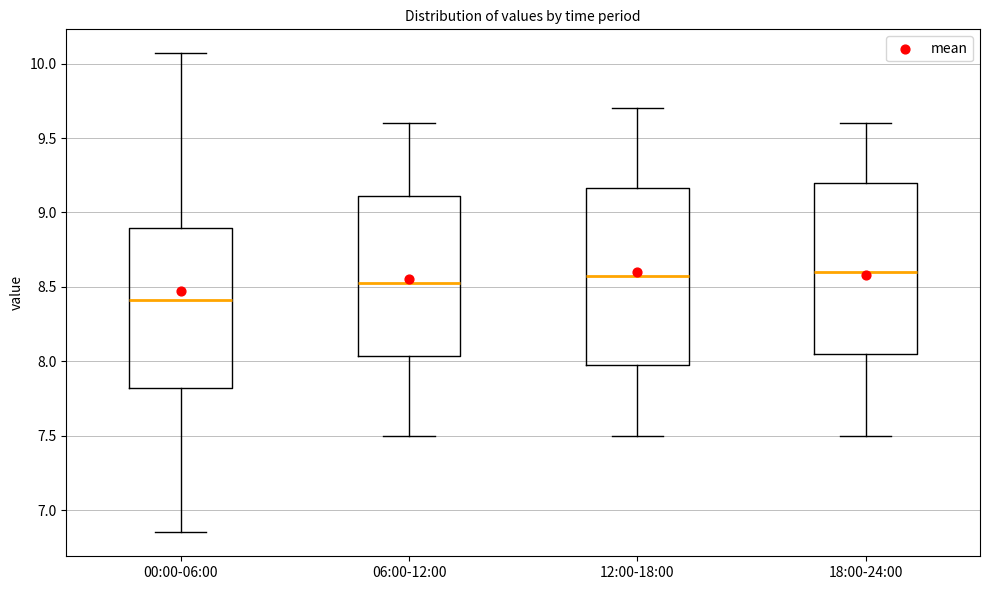

Where is the lower edge of the box for 00:00-06:00 on the y-axis? The values are not printed on the chart, so give them approximately, as read against the axis.

7.80